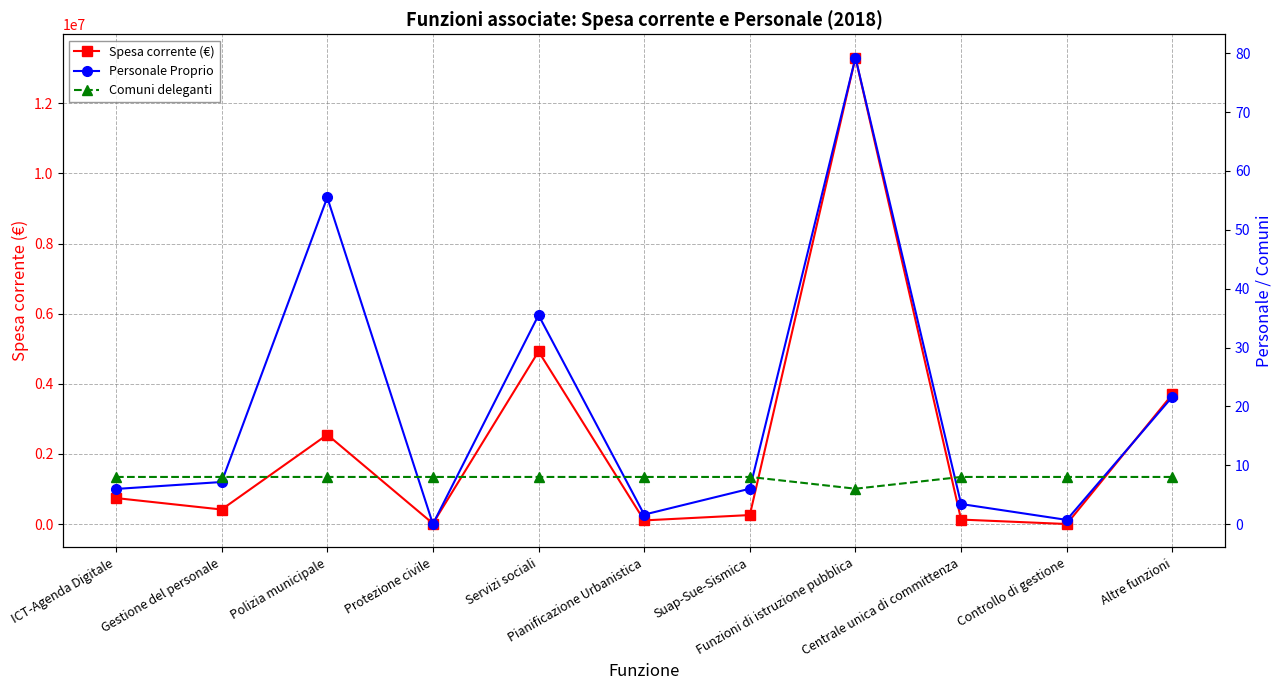

How many times do Personale Proprio and Spesa corrente (€) cross each other?

2